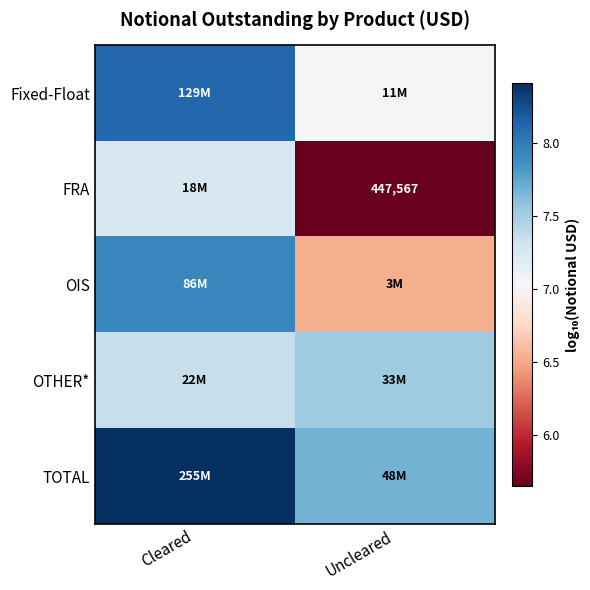

The value of OIS at Cleared is 12.7. True or false?

False